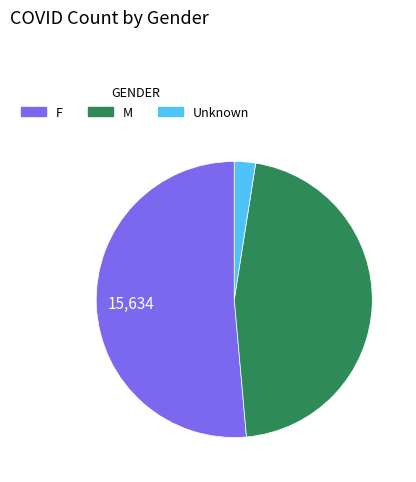

Does F account for over 50% of the chart?

Yes